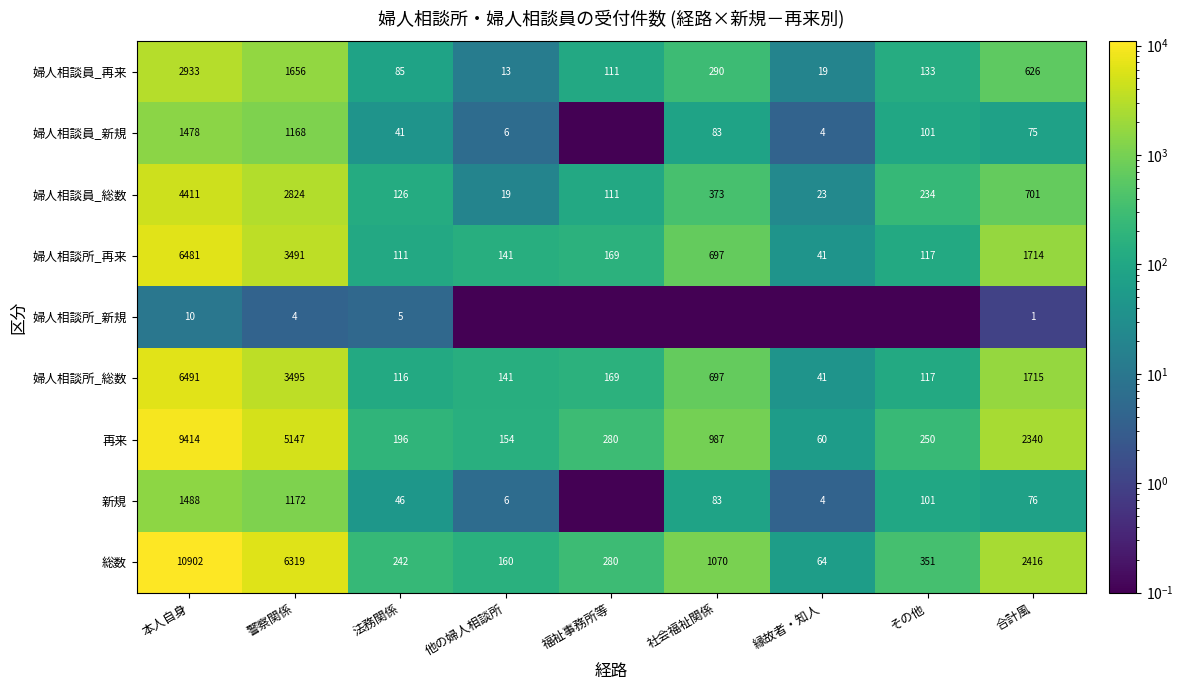

What is the lowest value of the 婦人相談員_総数 series?

19.0